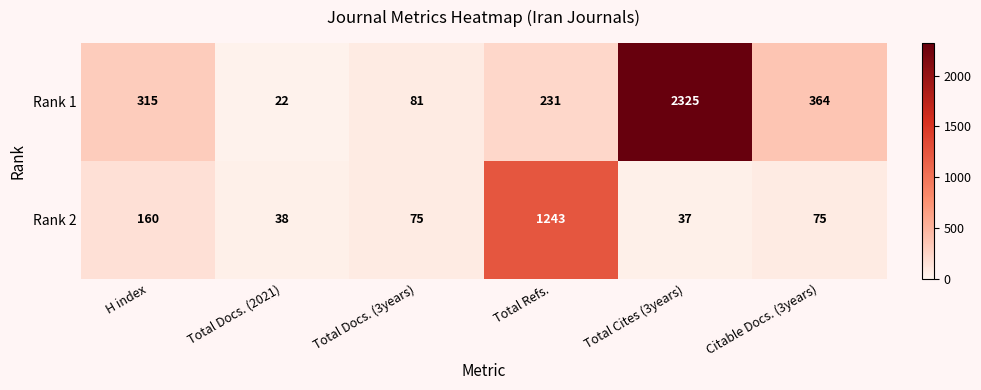

Reading right to left, what are all the values shown in this chart?

Rank 1: 364	2325	231	81	22	315
Rank 2: 75	37	1243	75	38	160